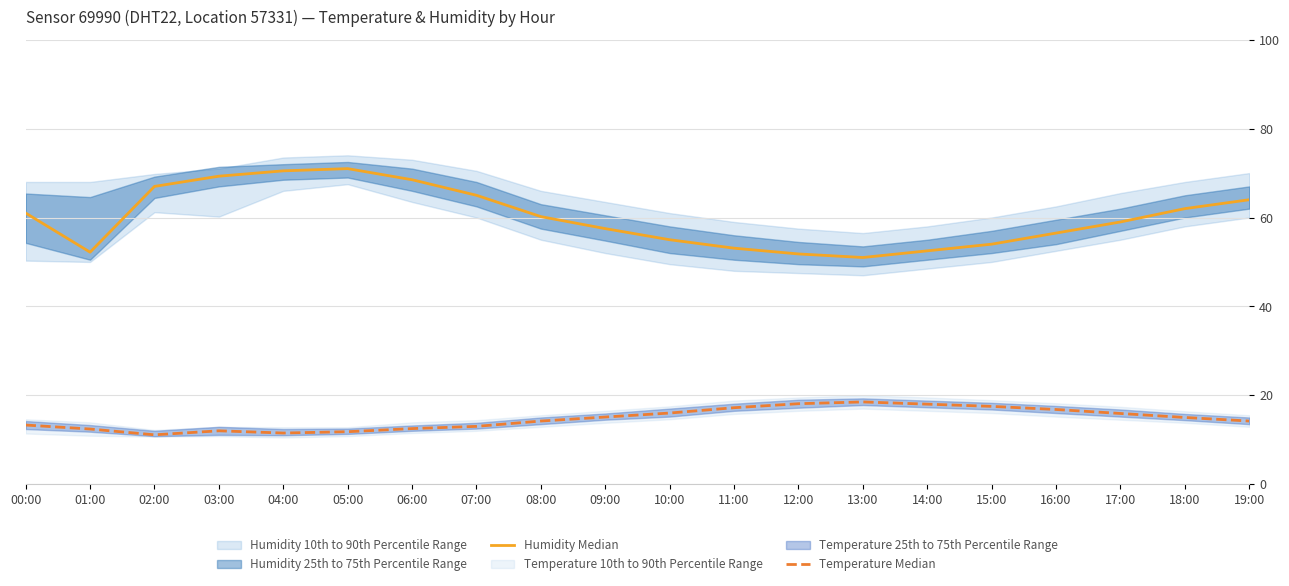

What is the greatest value displayed?

71.0